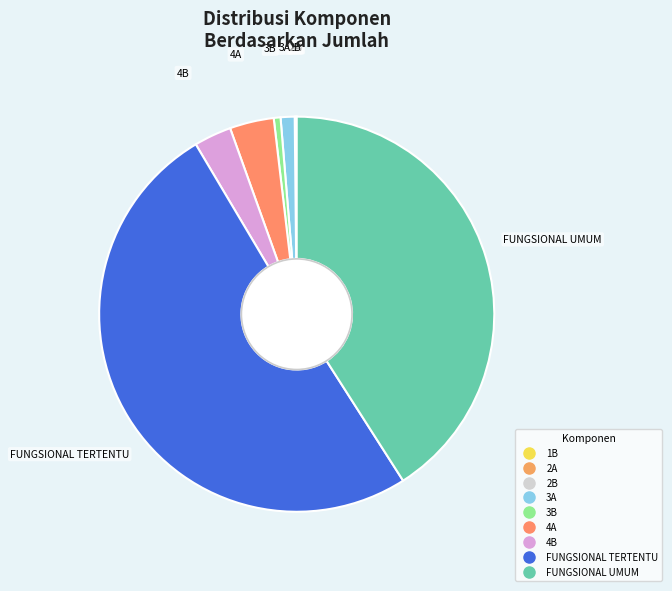

True or false: FUNGSIONAL UMUM accounts for 41% of the total.

True